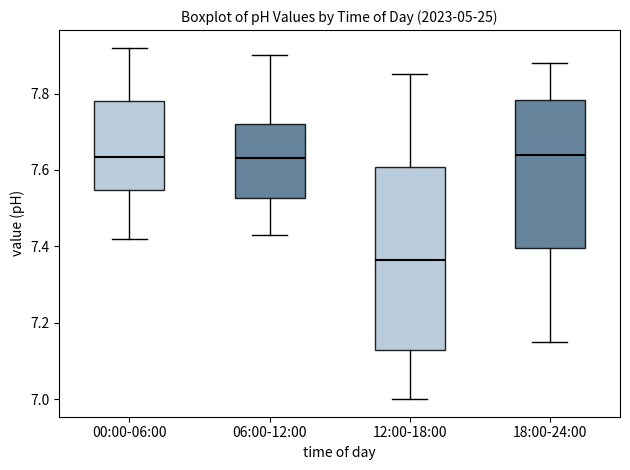

Where is the upper edge of the box for 06:00-12:00 on the y-axis? The values are not printed on the chart, so give them approximately, as read against the axis.

7.72